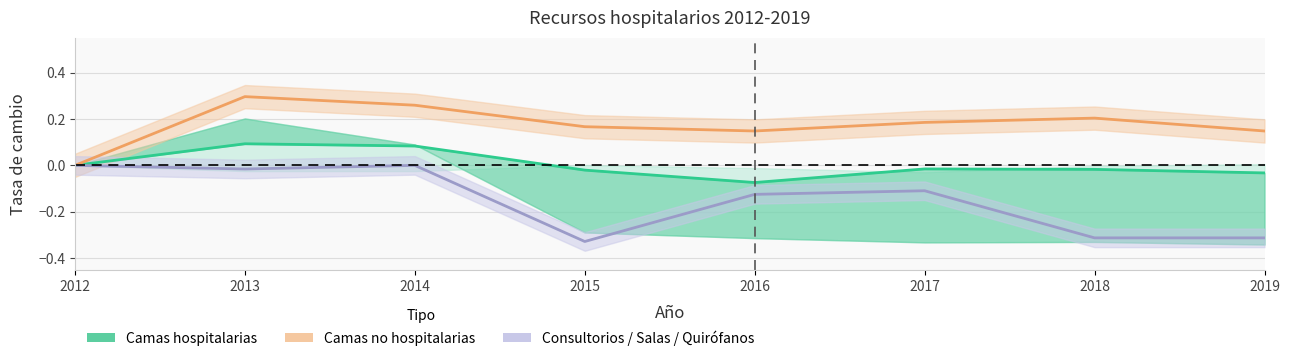

The chart shows a value of -0.0 at 2017. True or false?

True